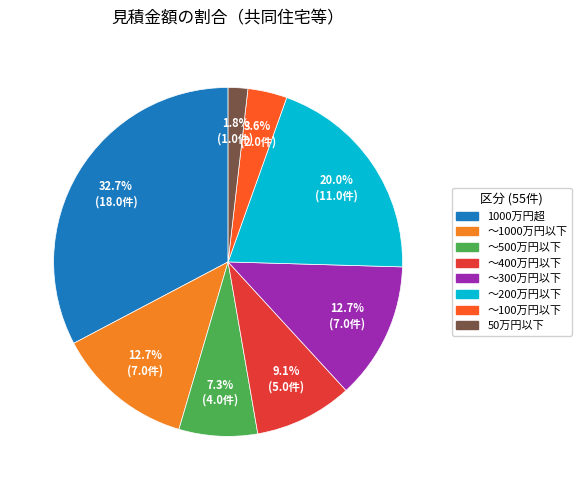

Is there a majority slice in this chart?

No